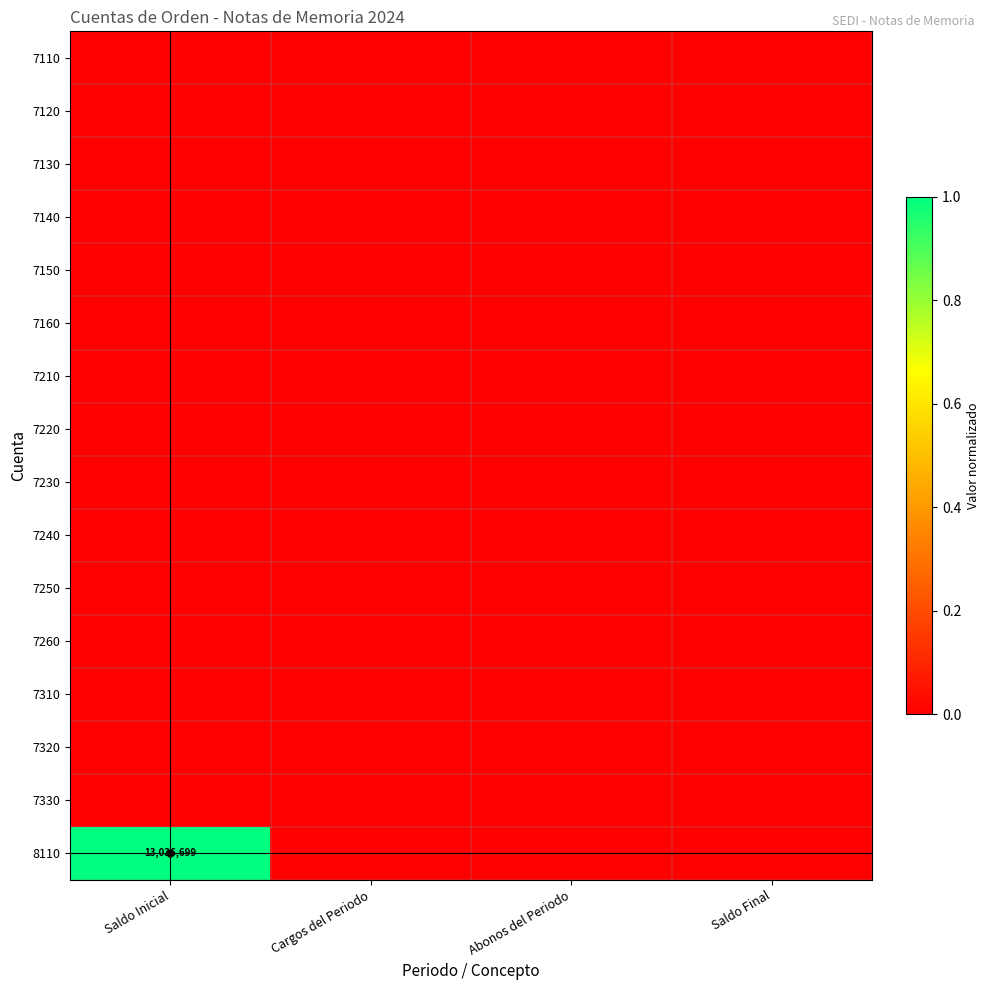

Between Saldo Inicial and Cargos del Periodo, which series saw the biggest shift?

8110